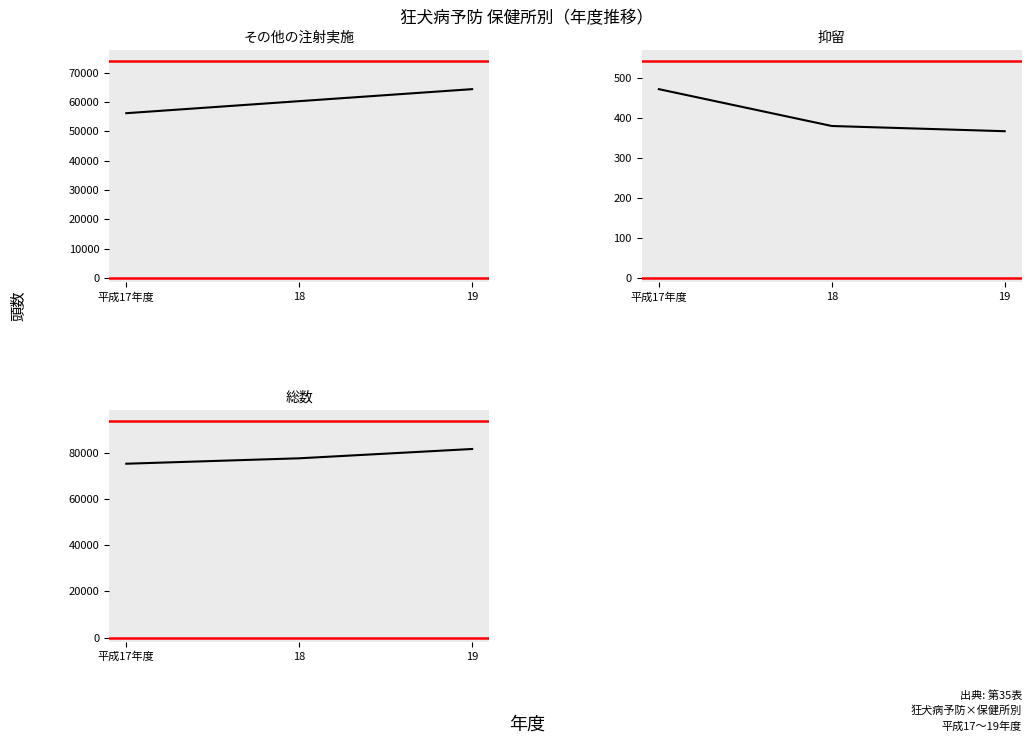

What is the average value of the 総数 series?

78097